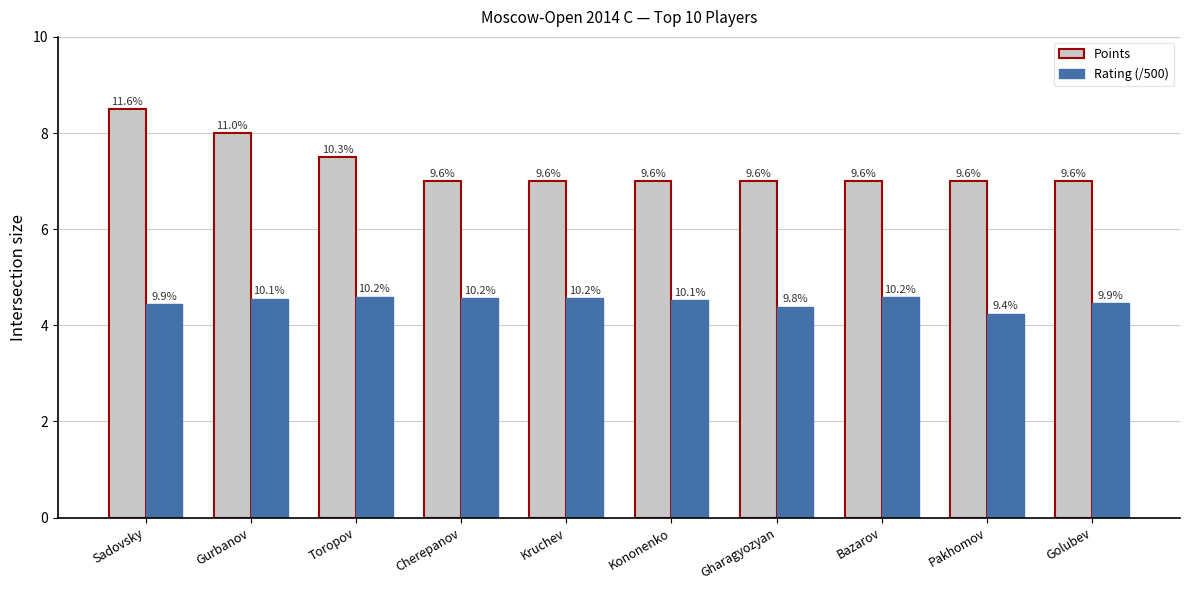

Are the bars grouped side by side (vs. stacked)?

Yes